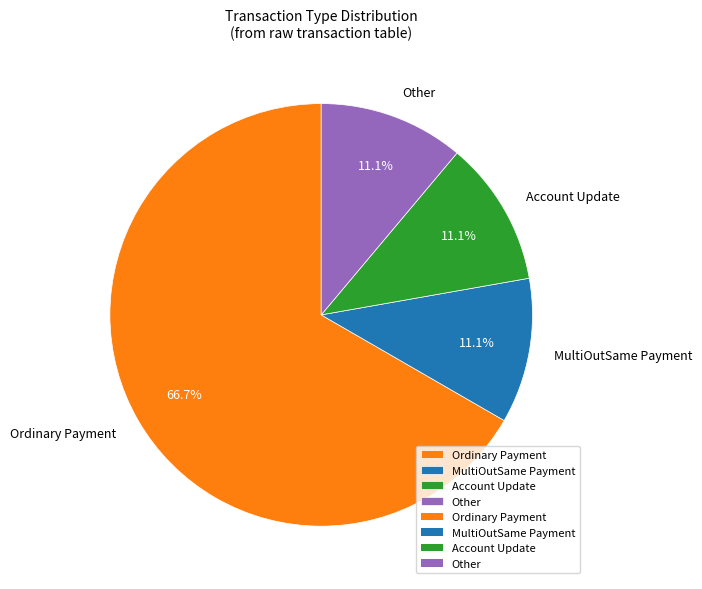

Which slice is the largest?

Ordinary Payment